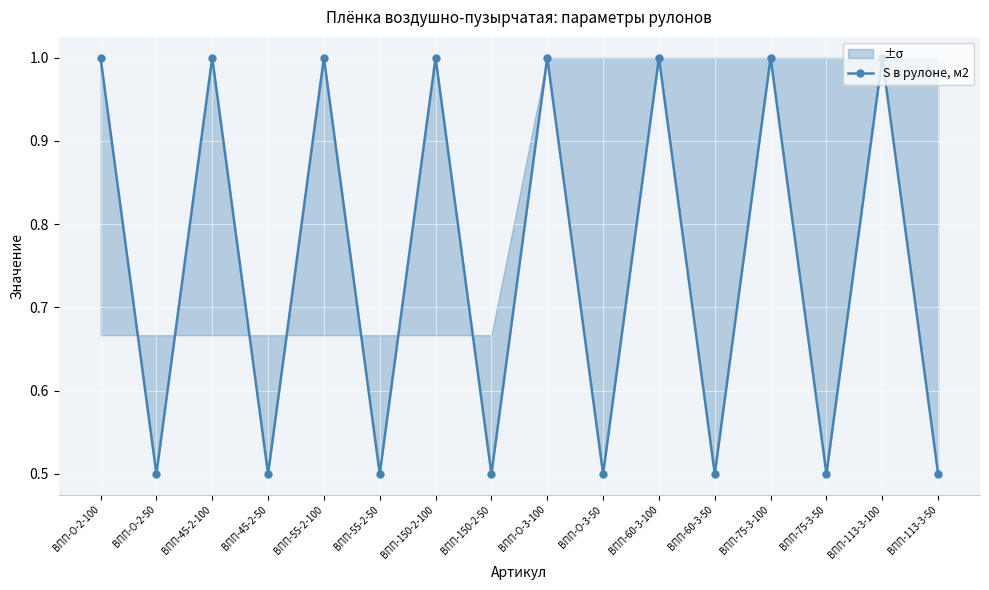

Where is the first local minimum?

ВПП-О-2-50